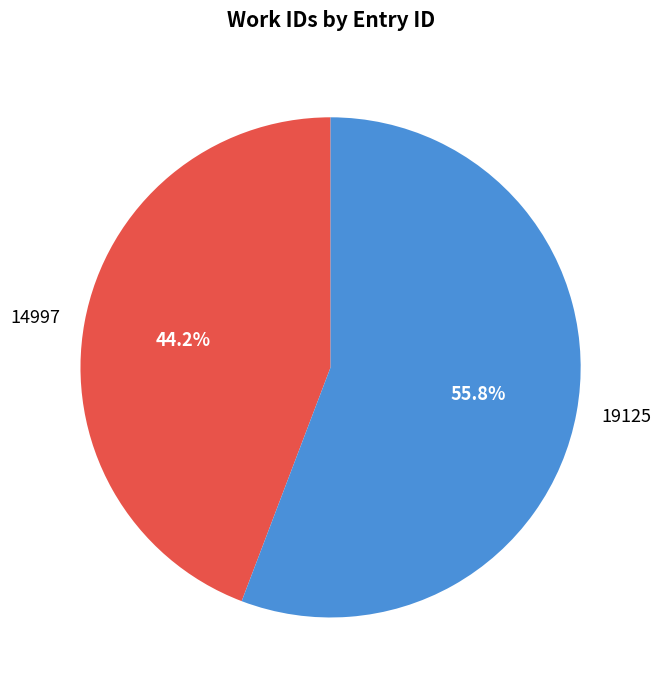

How many segments does this pie chart have?

2